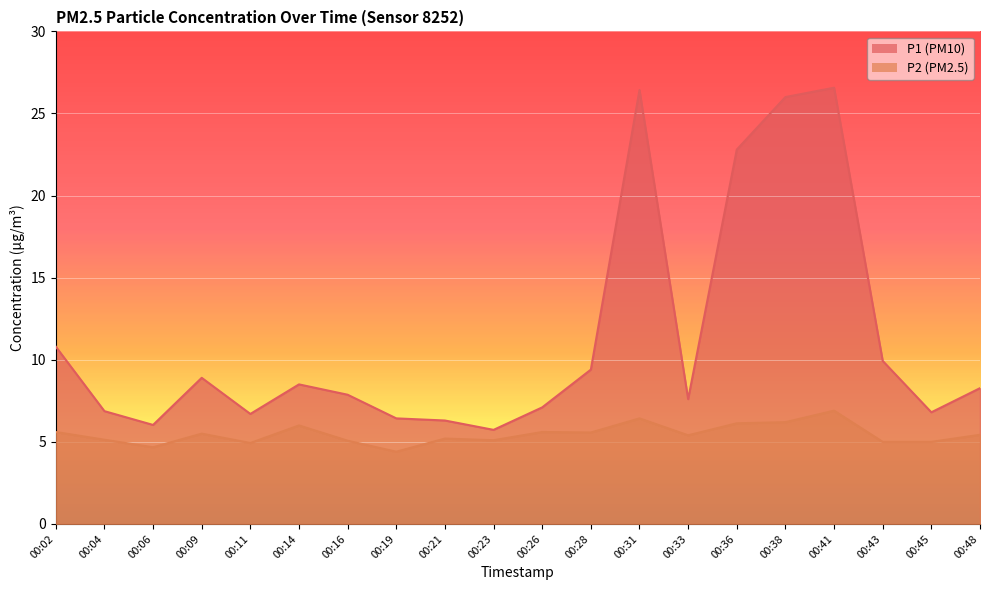

Which has a higher value, 00:48 or 00:43?

00:43